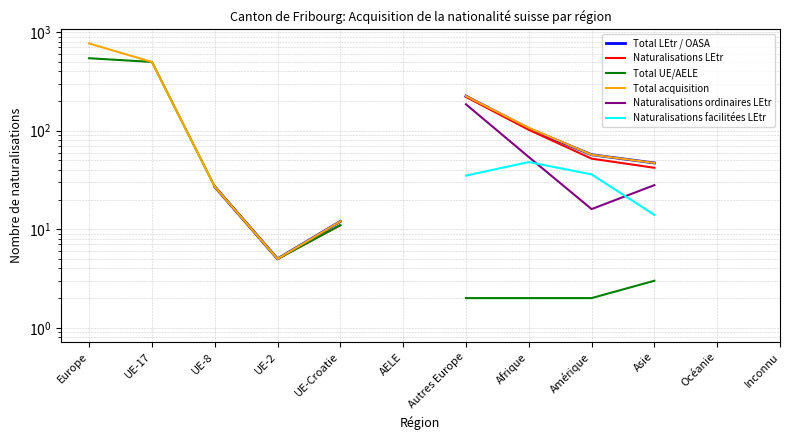

Where is Naturalisations ordinaires LEtr nearest to the value 100?

Afrique